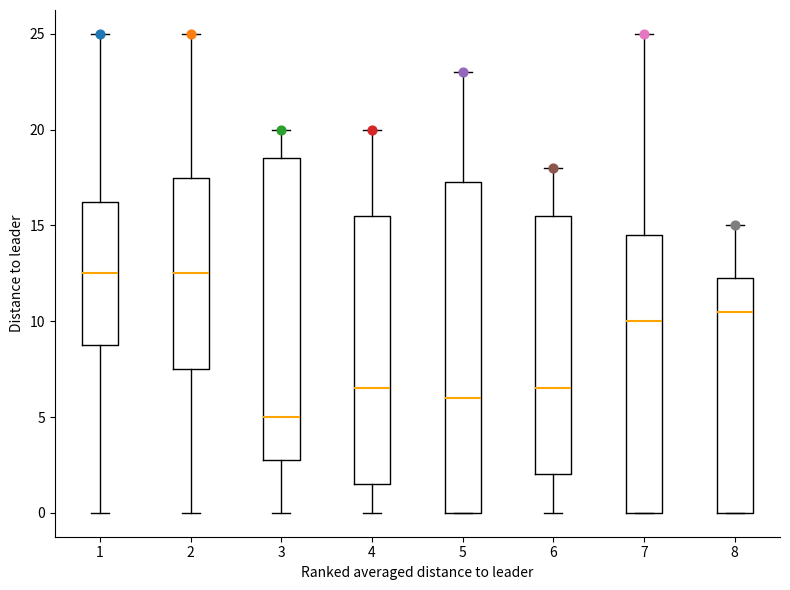

Which box's median line is the lowest?

3